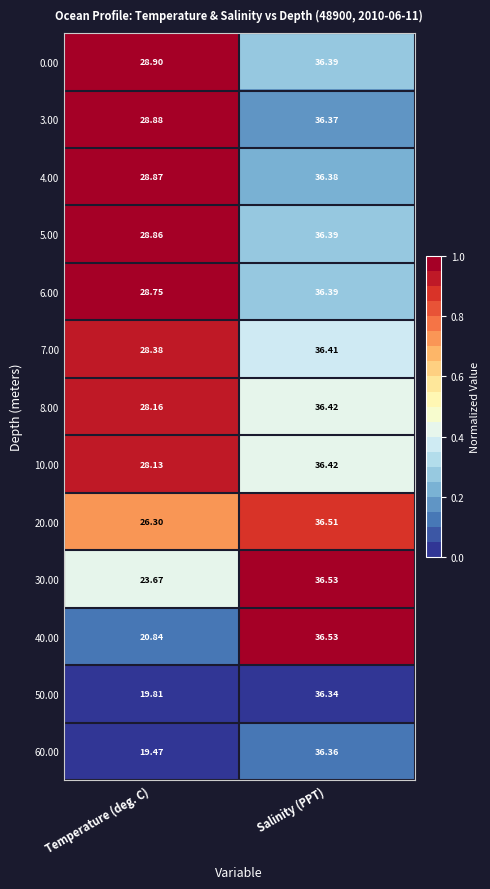

What is the difference between the highest and lowest values at Temperature (deg. C)?

9.4